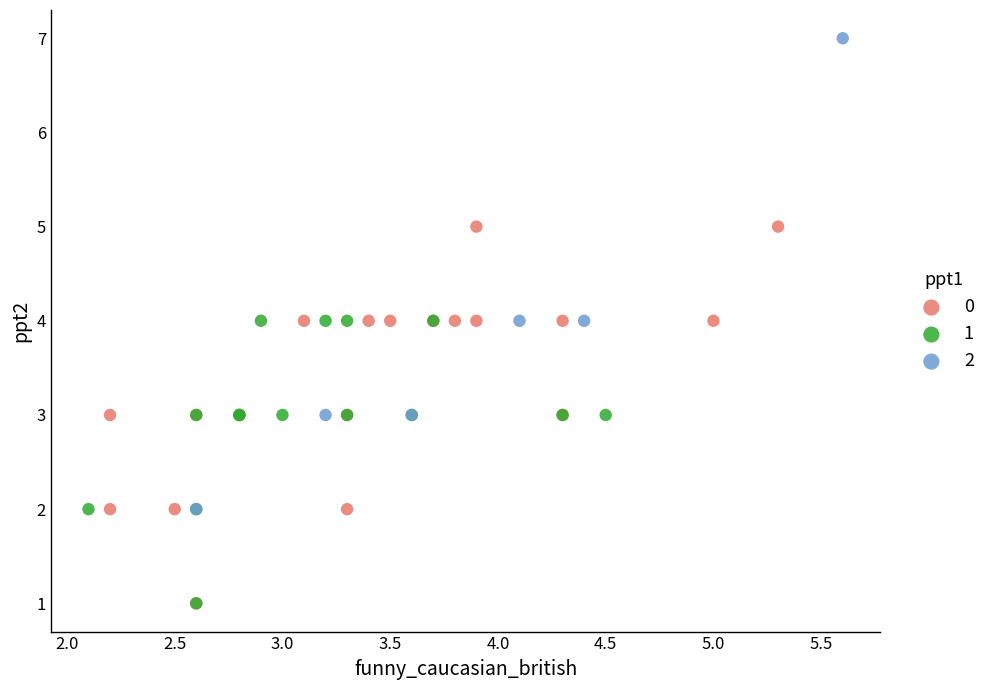

Which series has the largest Y range (max minus min)?

2